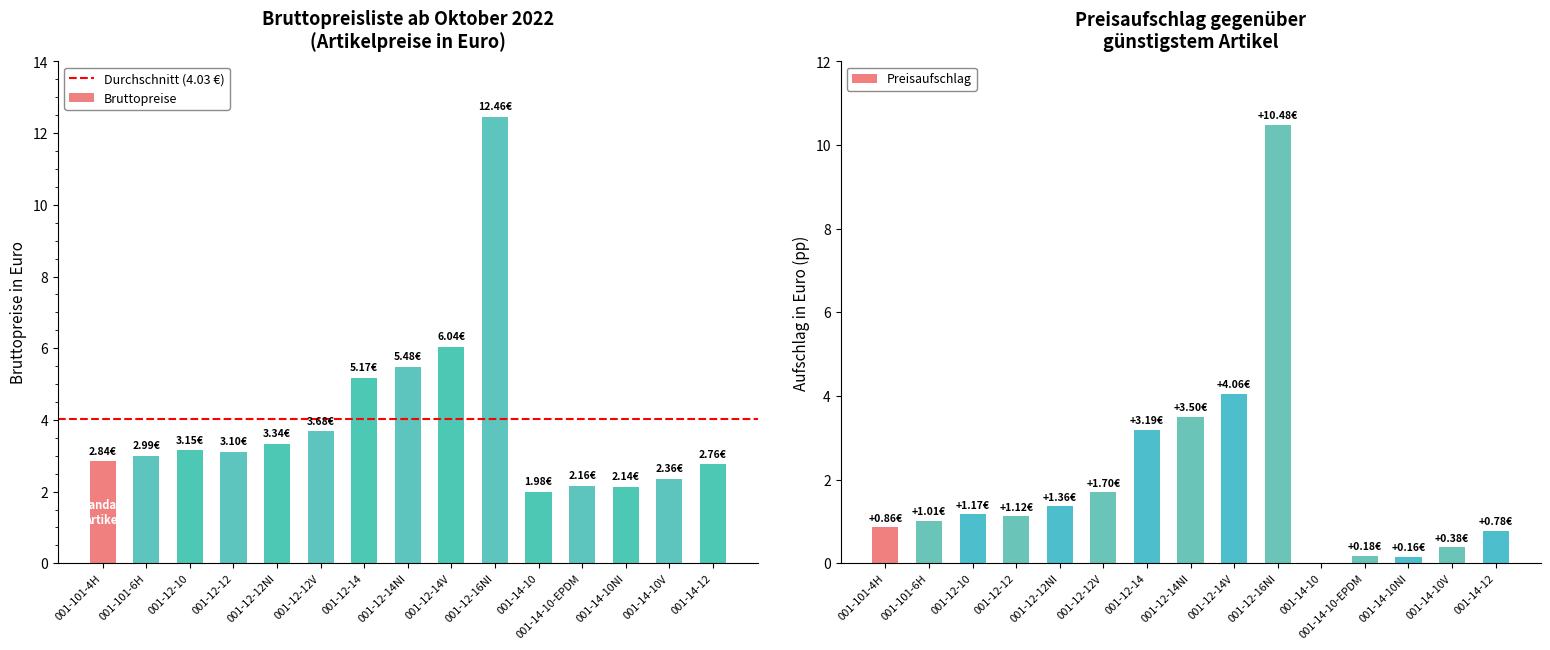

What is the sum of the values at 001-14-10NI and 001-12-12?

5.2